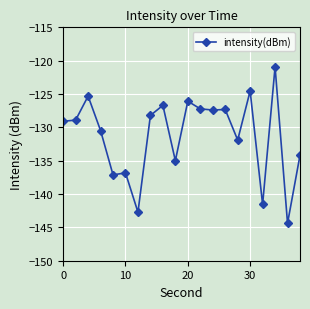

True or false: there are more than 2 points higher than both neighbors.

True